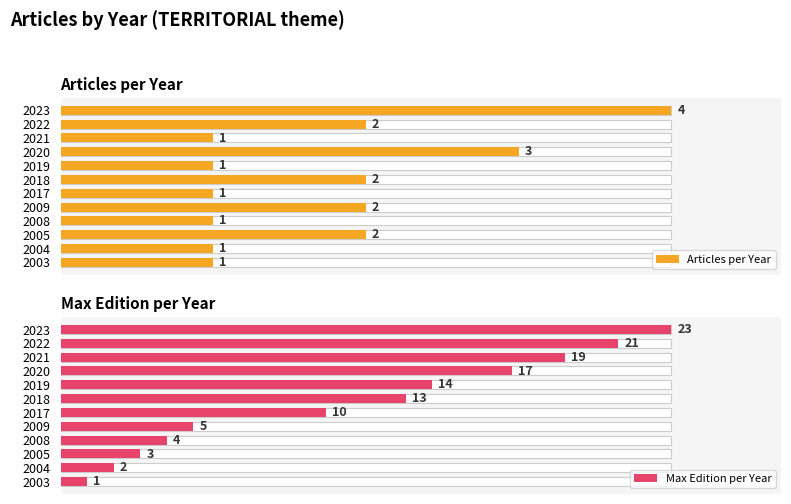

What is the difference between the highest and lowest values at 2017?

9